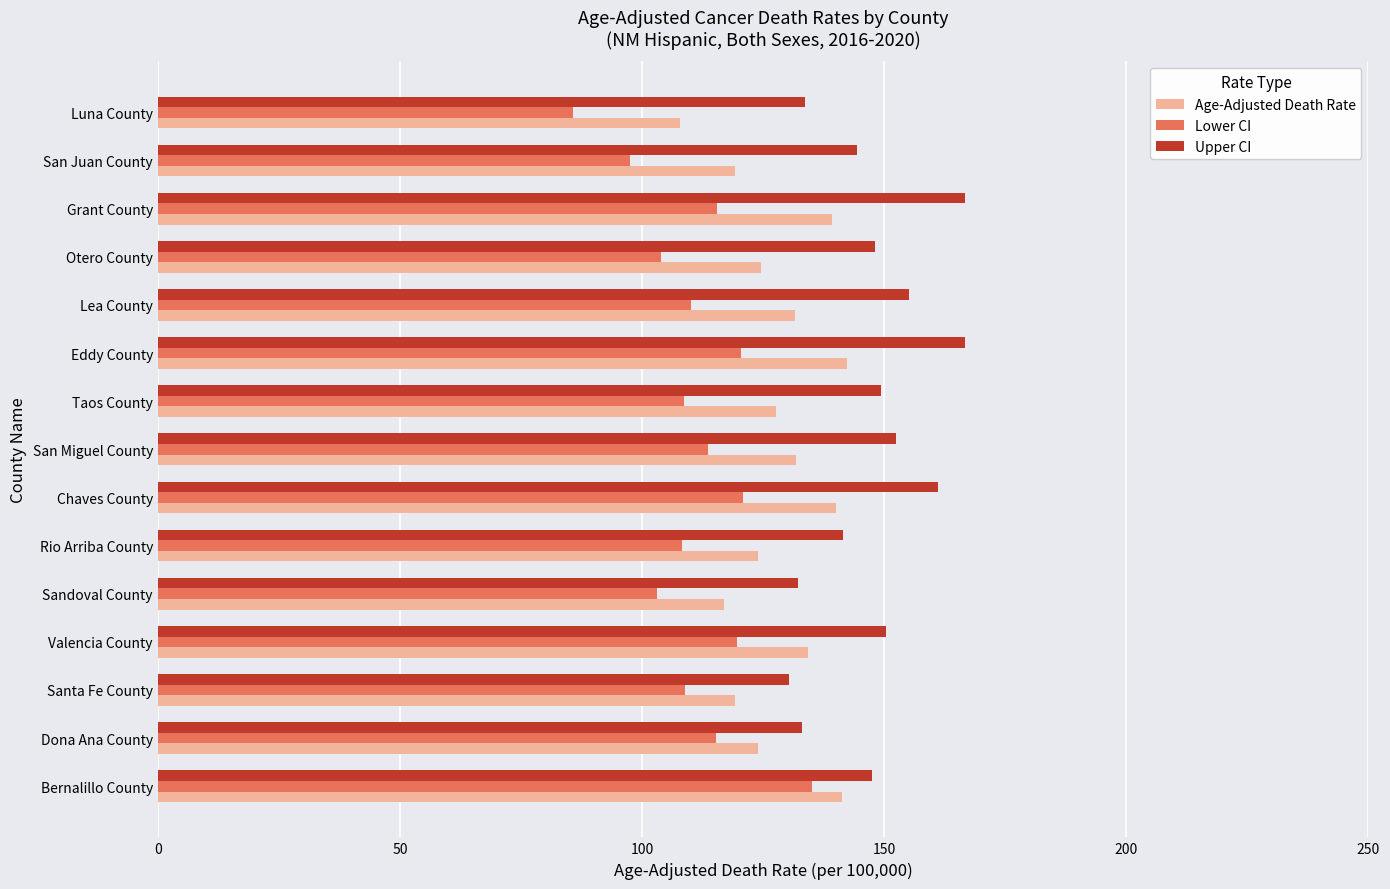

The Upper CI series shows 166.7 at Eddy County. True or false?

True